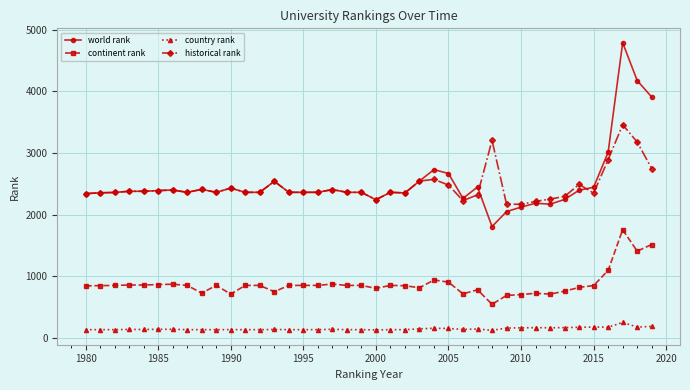

Which series has the widest spread of values?

world rank